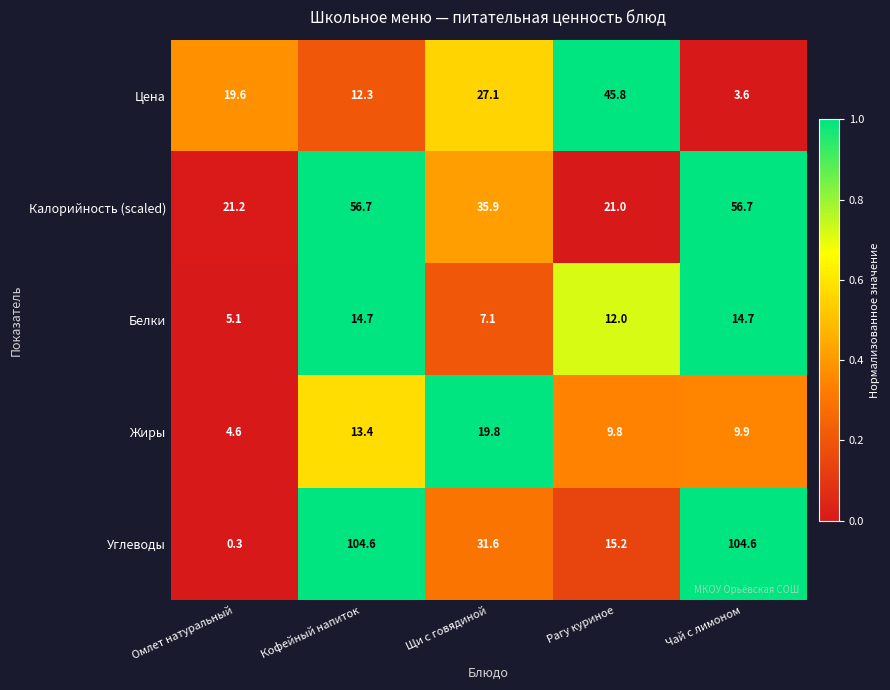

Which series has the largest range (max minus min)?

Углеводы